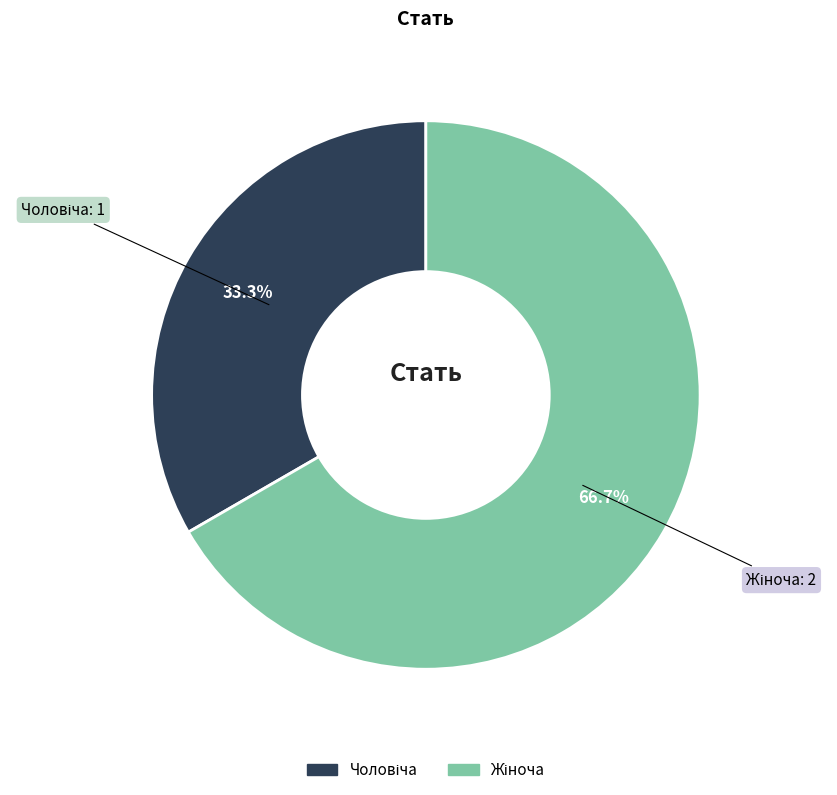

Is there a majority slice in this chart?

Yes